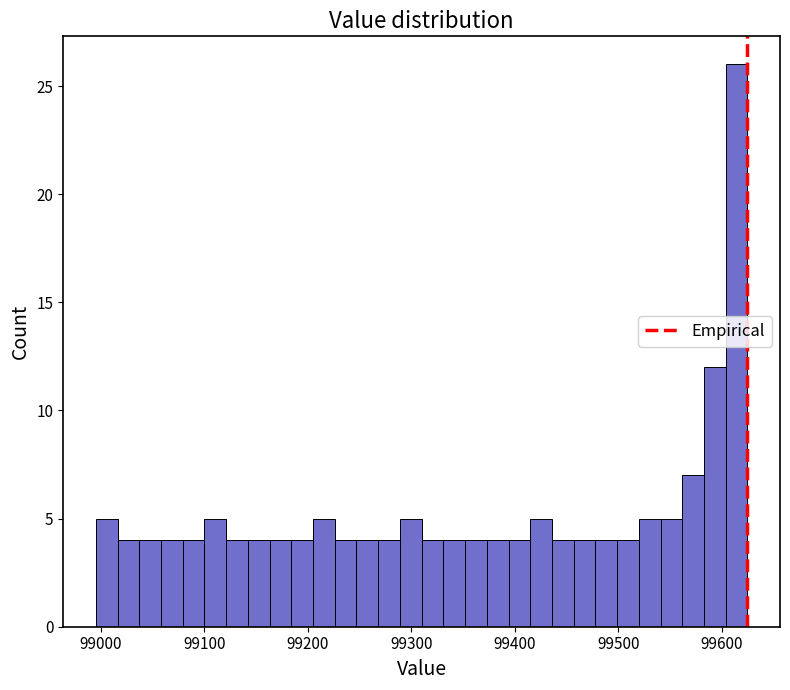

Around what value on the x-axis is the tallest bar? Give the approximate position of its centre, as read against the axis.

99610